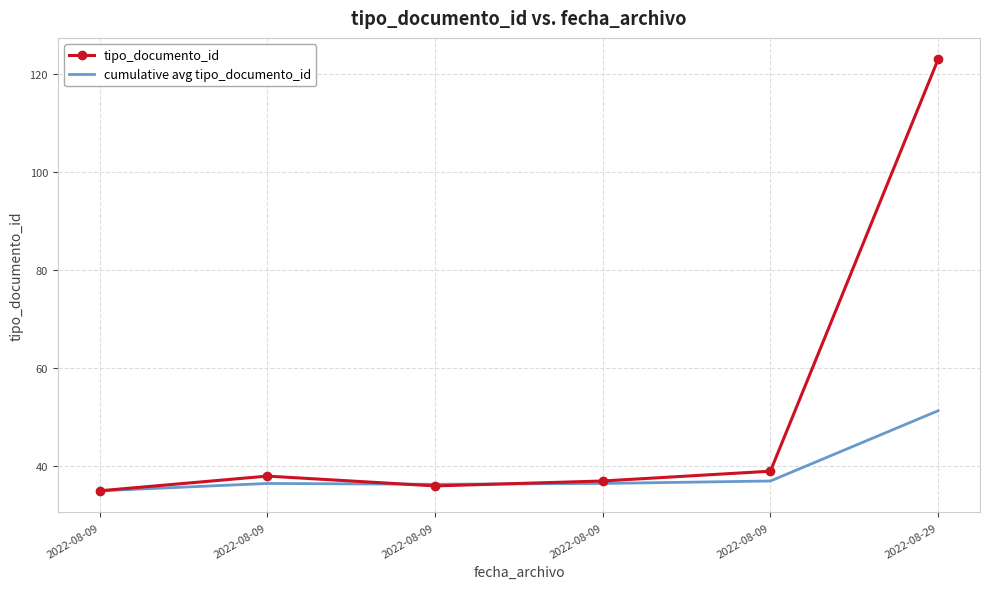

Which series has the largest range (max minus min)?

tipo_documento_id